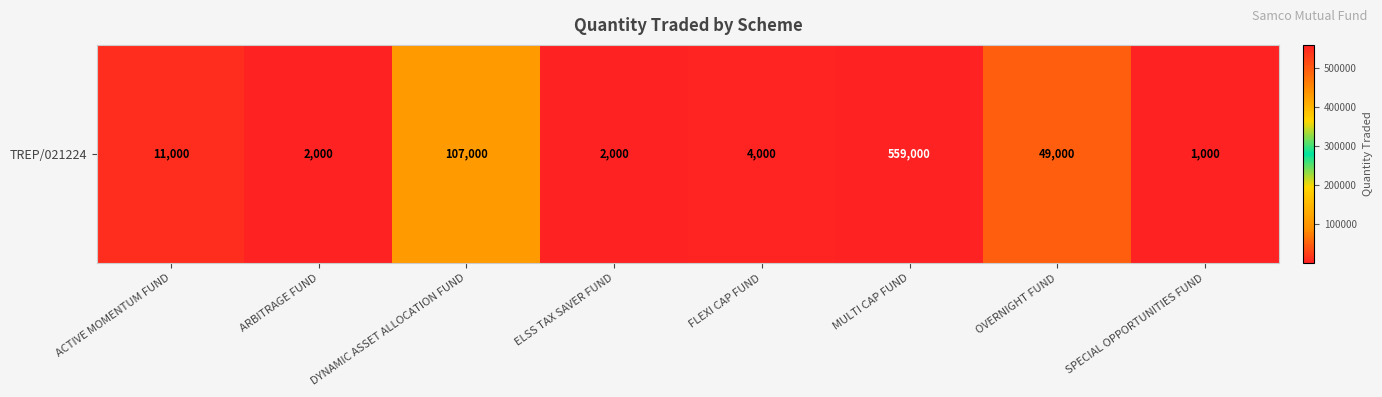

How many data points are above 11000?

3